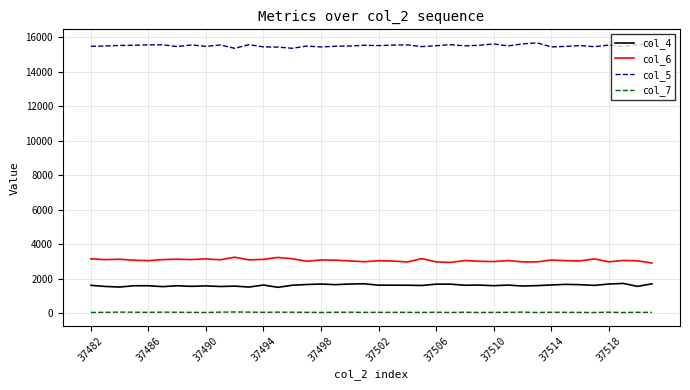

Does the chart display data point markers on the line(s)?

No